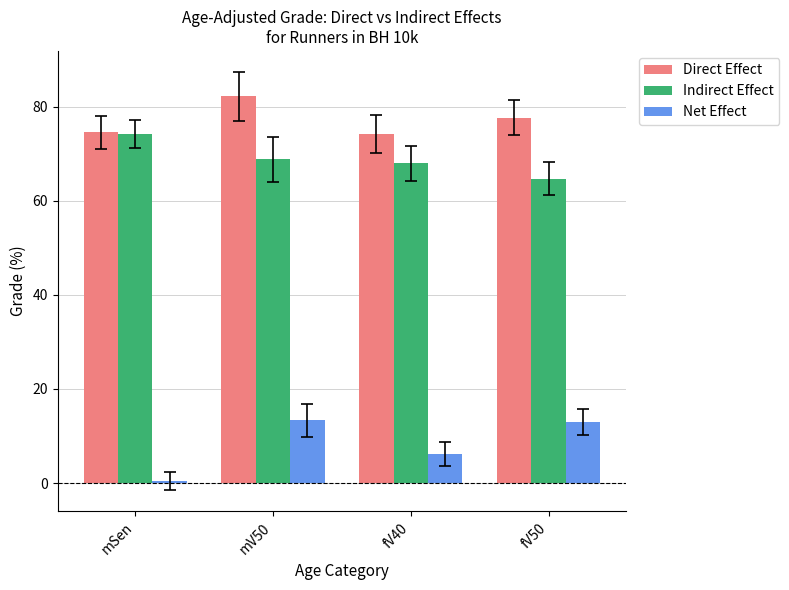

How many series are shown in this chart?

3